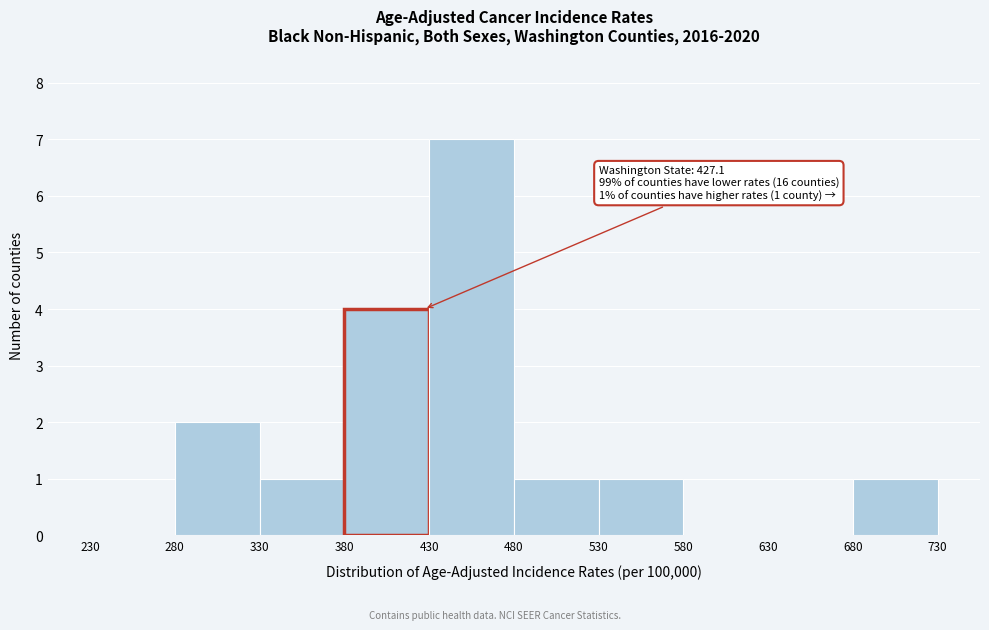

Over which range of the x-axis is the bar tallest?

430 to 480